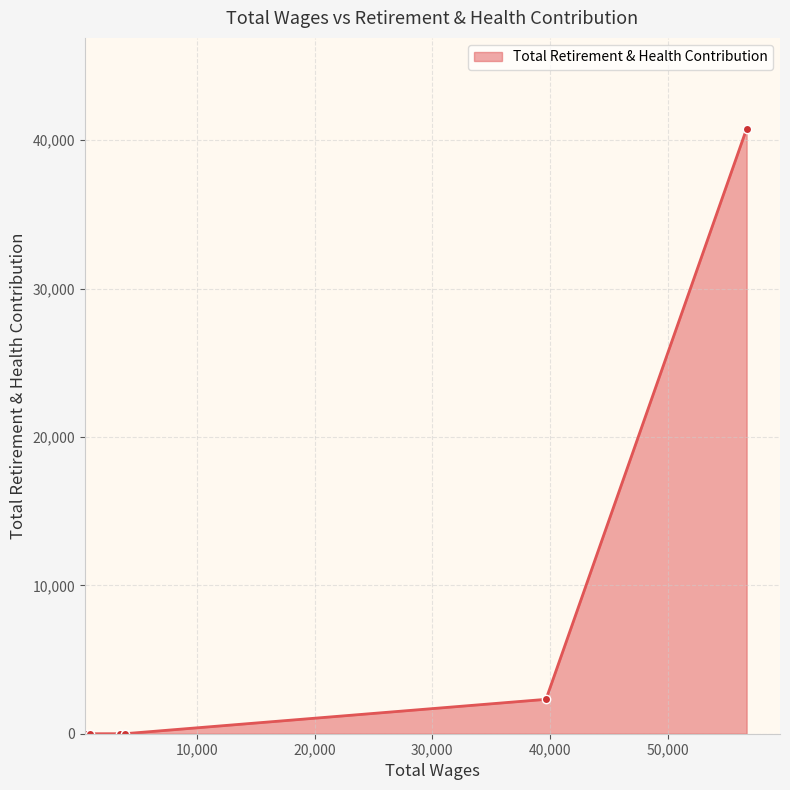

What is the average value?

7183